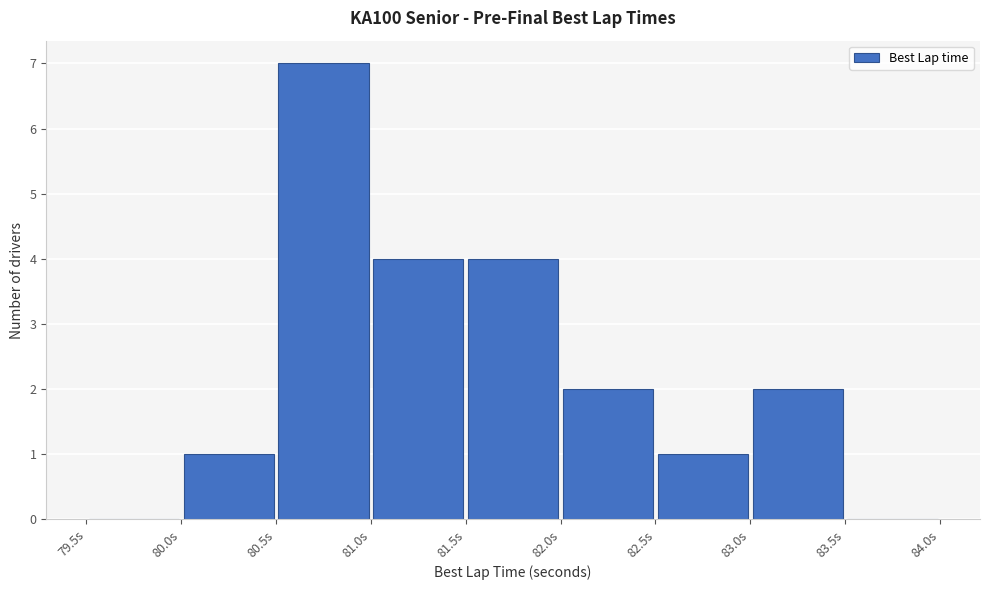

Reading left to right, list every bar in this chart as the range it spans on the x-axis followed by its height. The values are not printed on the chart, so give them approximately, as read against the axis.

79.5 to 80.0: 0
80.0 to 80.5: 1
80.5 to 81.0: 7
81.0 to 81.5: 4
81.5 to 82.0: 4
82.0 to 82.5: 2
82.5 to 83.0: 1
83.0 to 83.5: 2
83.5 to 84.0: 0